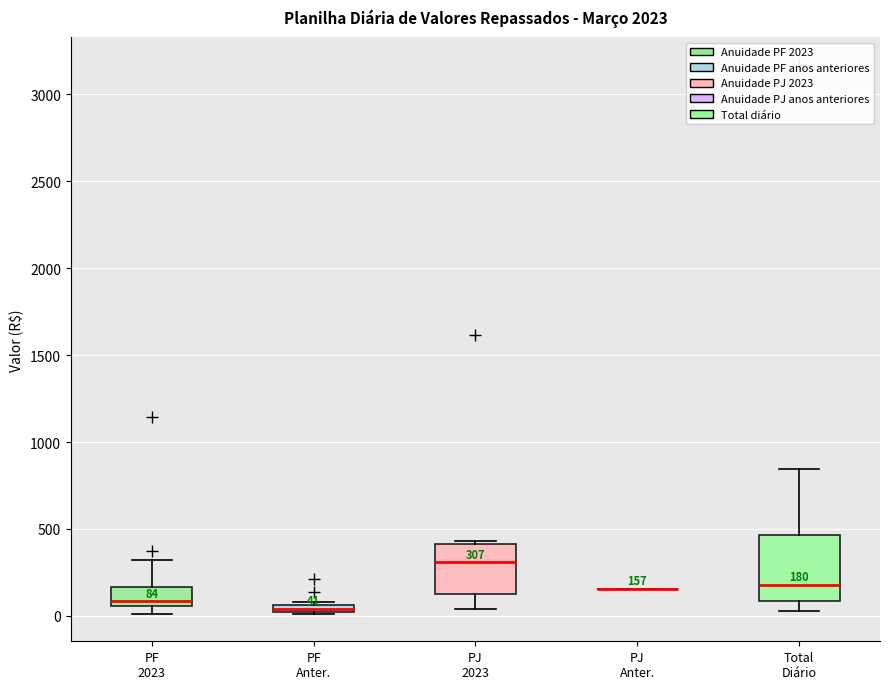

Comparing the boxes themselves (not the whiskers), which one is the tallest?

Total Diário